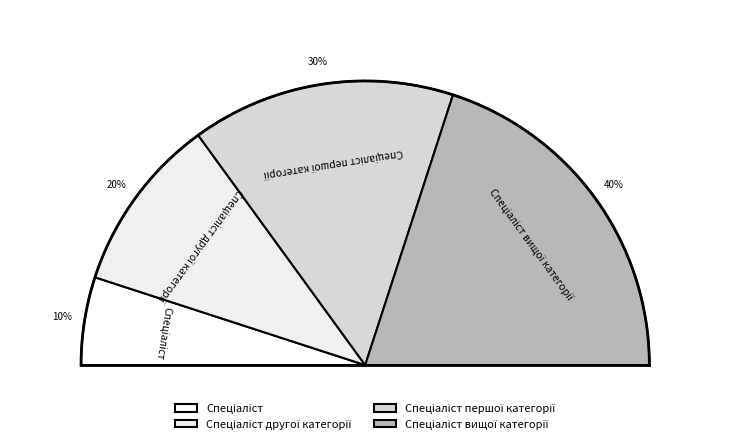

True or false: Спеціаліст першої категорії accounts for 16% of the total.

False